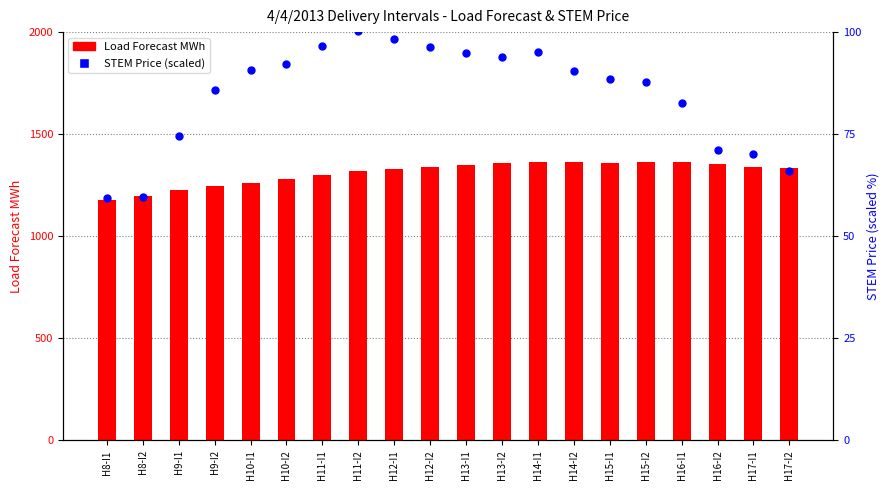

Which series has the largest total across all categories?

Load Forecast MWh